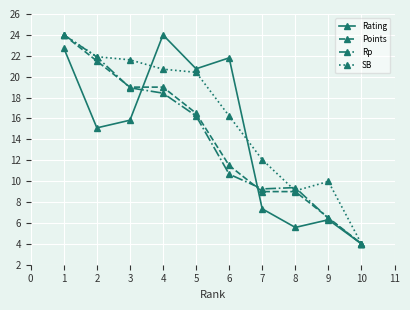

What is the spread (max minus min) of values at 9?

3.7